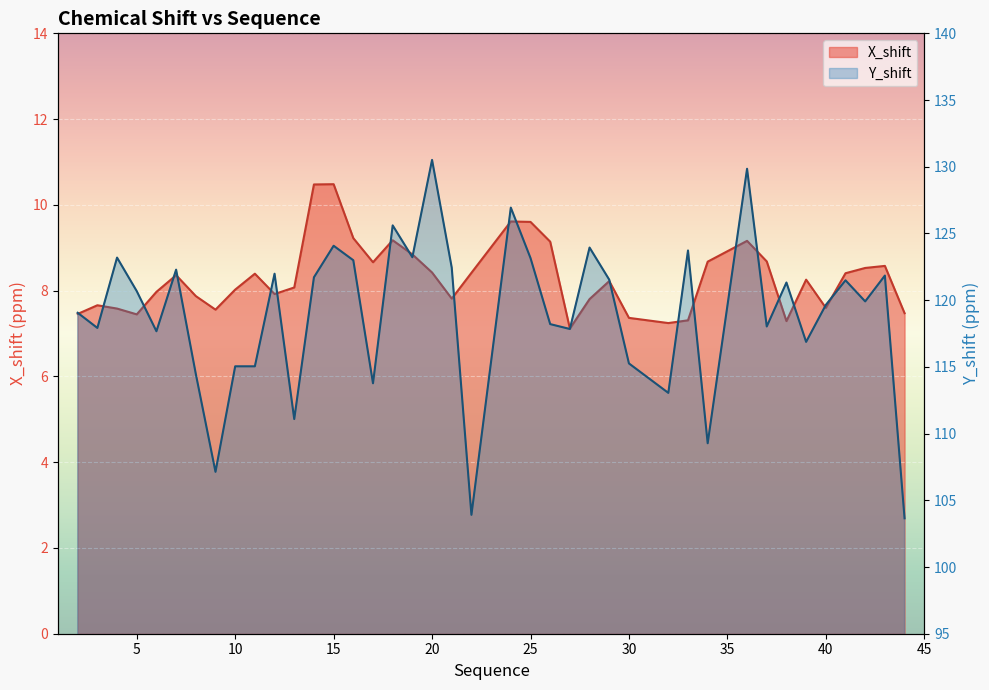

Which has a higher value, 8 or 38?

8